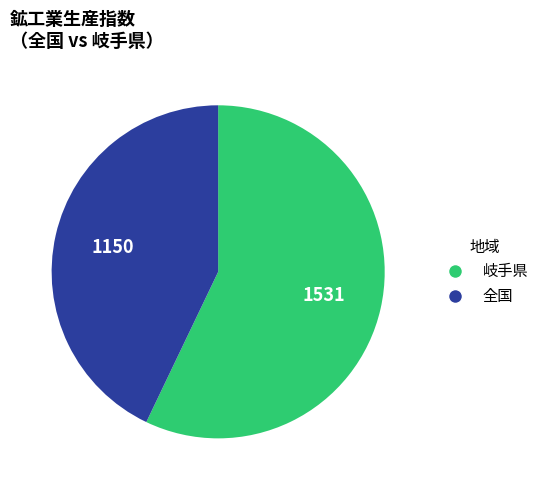

Is there any slice that represents more than half of the pie?

Yes